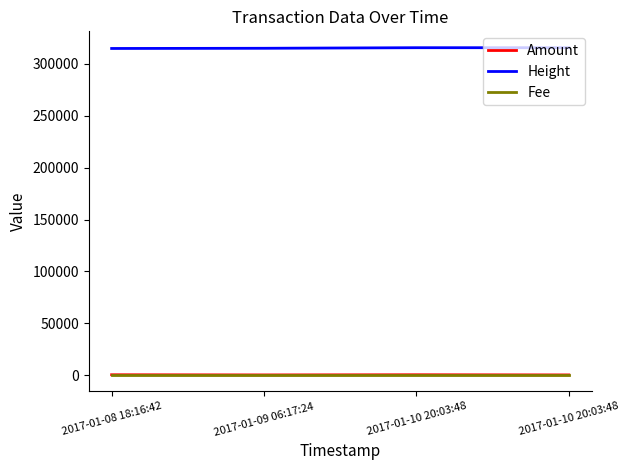

What are all the series names shown in the legend?

Amount, Height, Fee